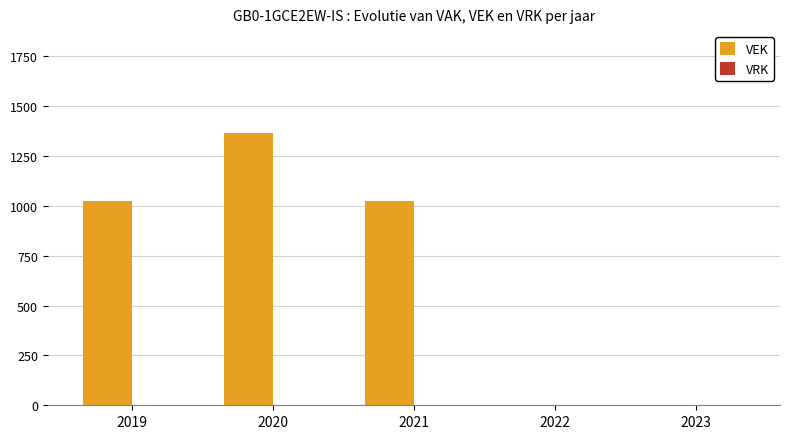

Read the value at 2019.

1024